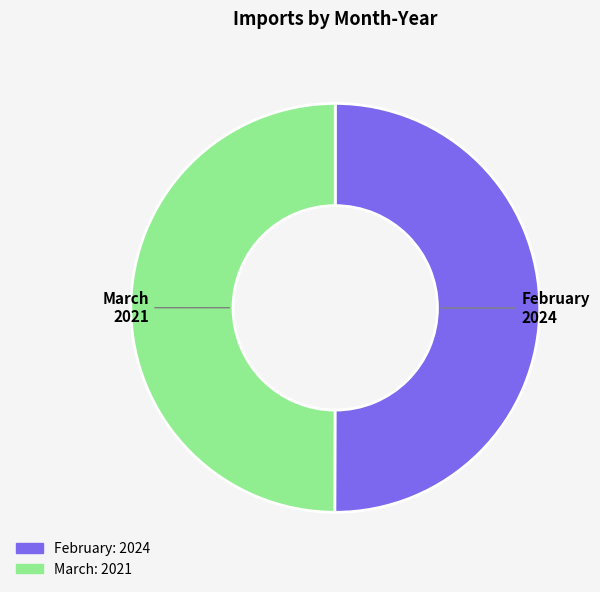

What is the ratio of the value at February to the value at March?

1.0